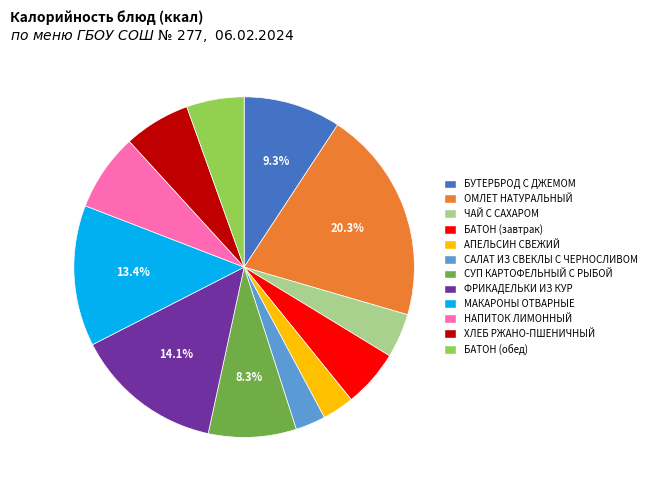

To the nearest percent, what percentage of the pie is ОМЛЕТ НАТУРАЛЬНЫЙ?

20%